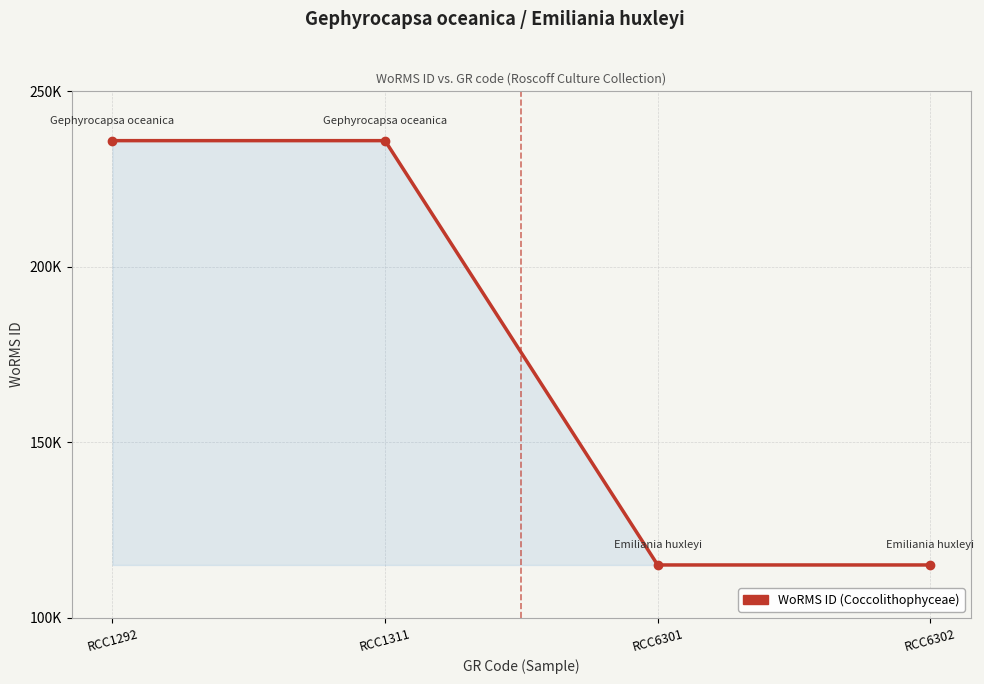

Which has a higher value, RCC6301 or RCC1292?

RCC1292